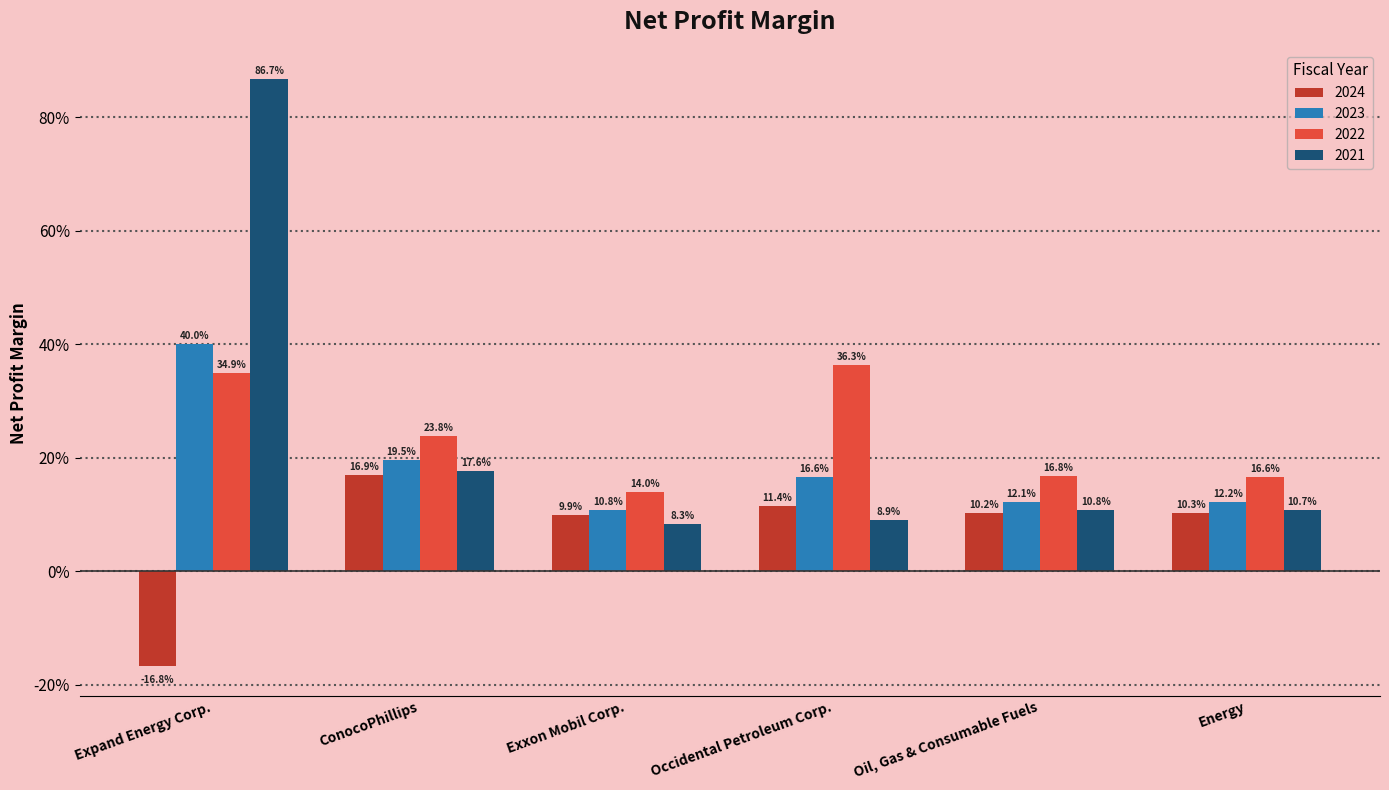

Does the chart contain any negative values?

Yes